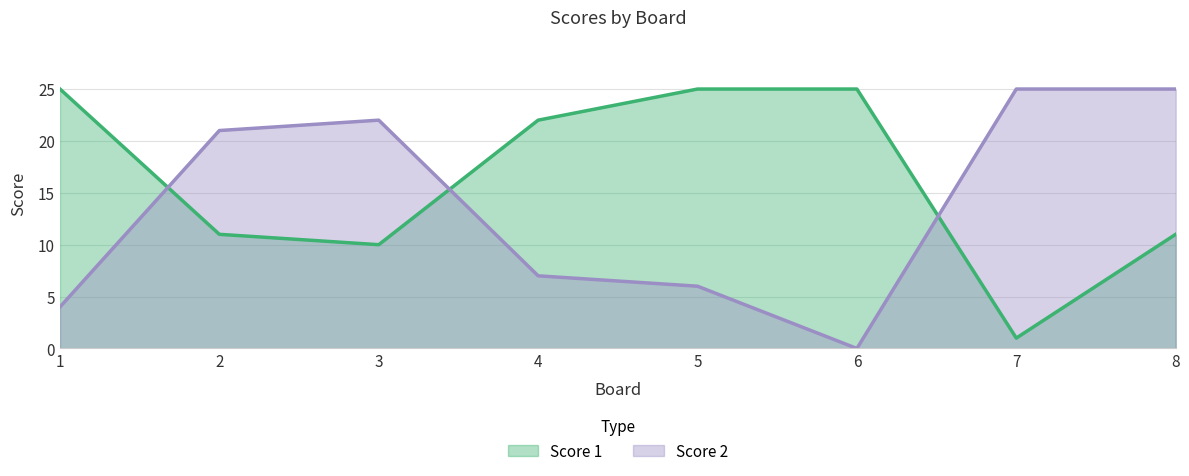

True or false: Score 1 and Score 2 intersect in this chart.

True